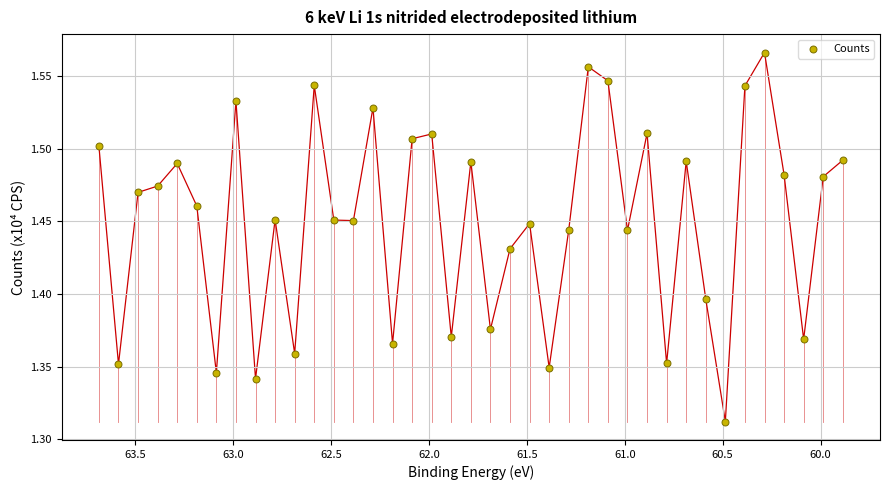

What is the range of X values (max minus min)?

3.8